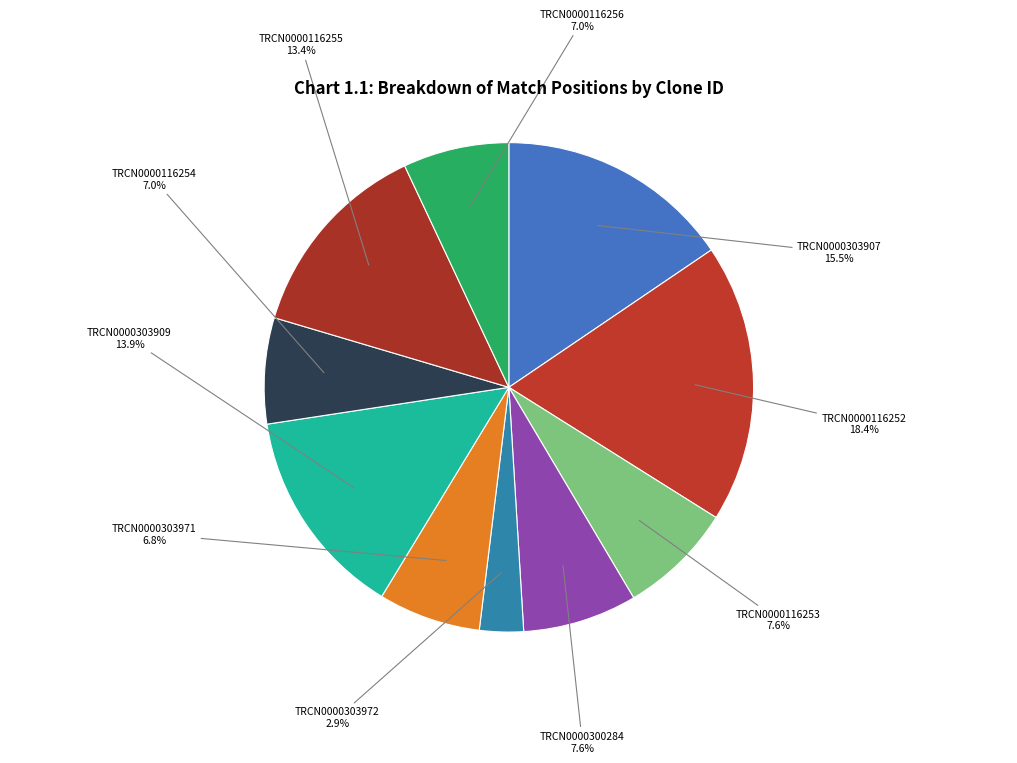

To the nearest percent, what portion does TRCN0000116254 represent?

7%